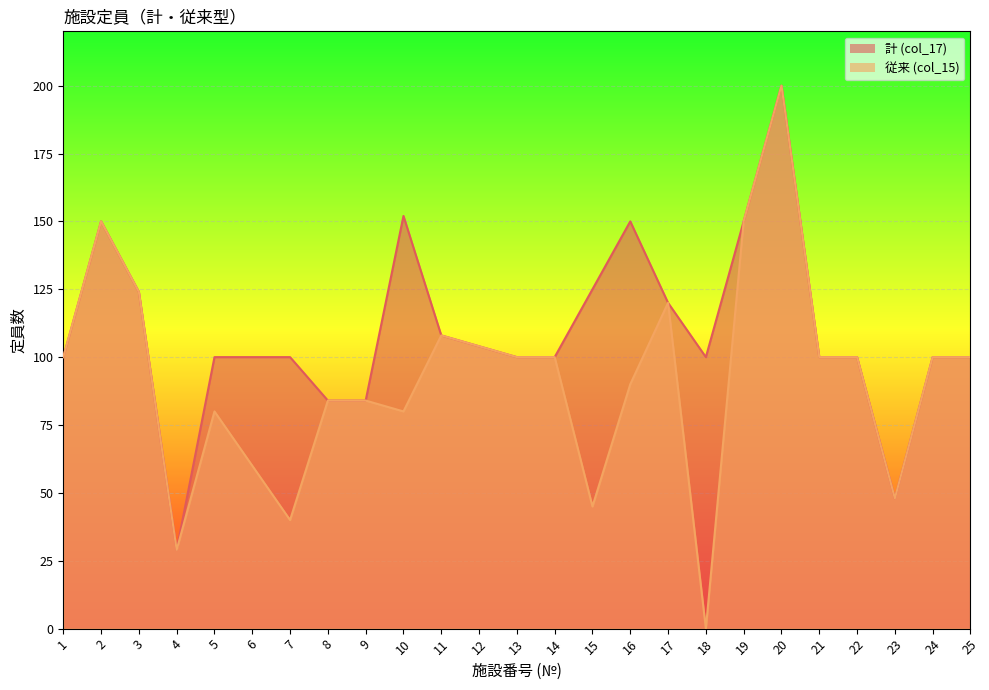

True or false: 計 (col_17) has a value of 54 at 14.

False